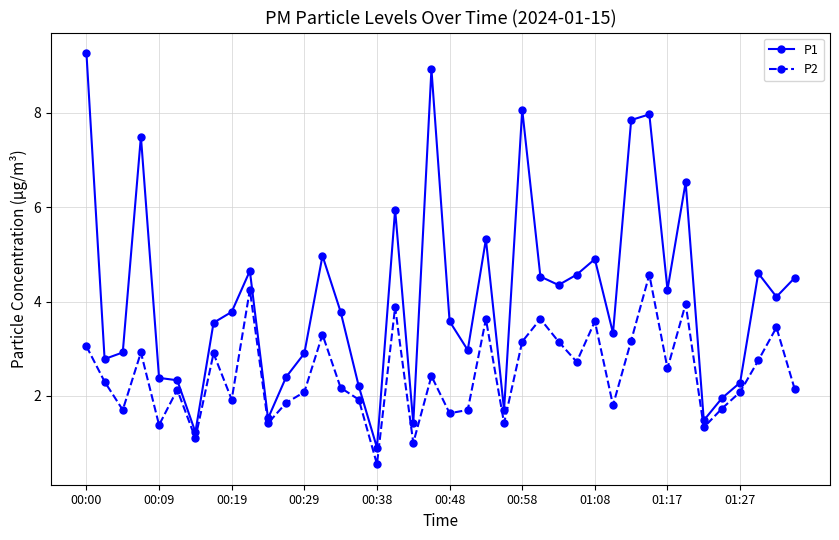

Which series has the largest range (max minus min)?

P1